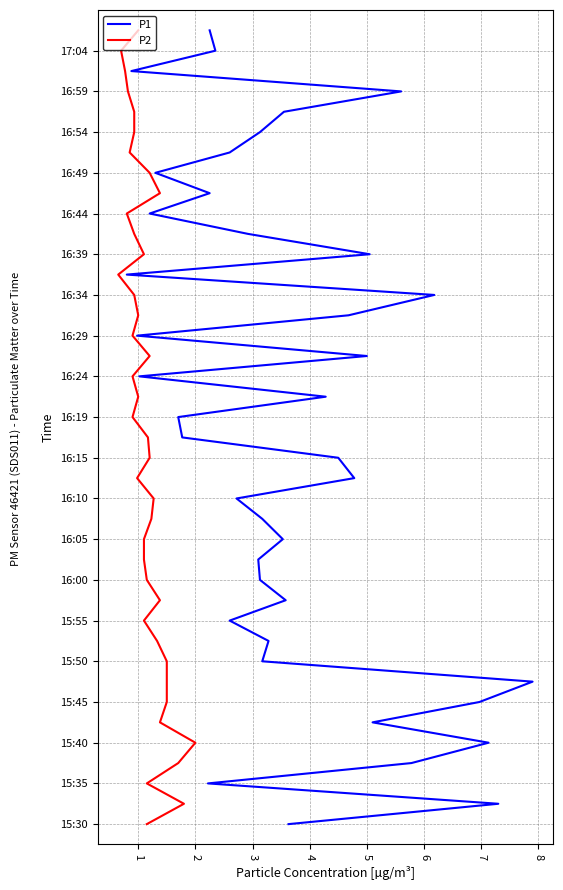

Does the chart have visible grid lines?

Yes